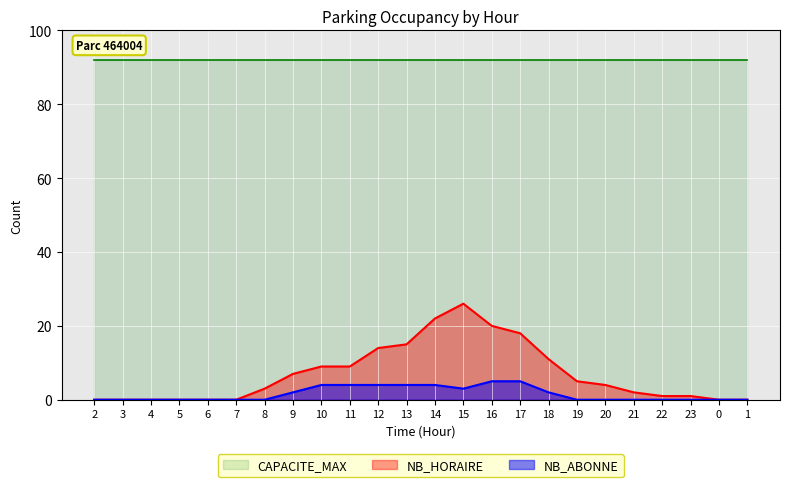

Which has a higher value, 1 or 5?

1